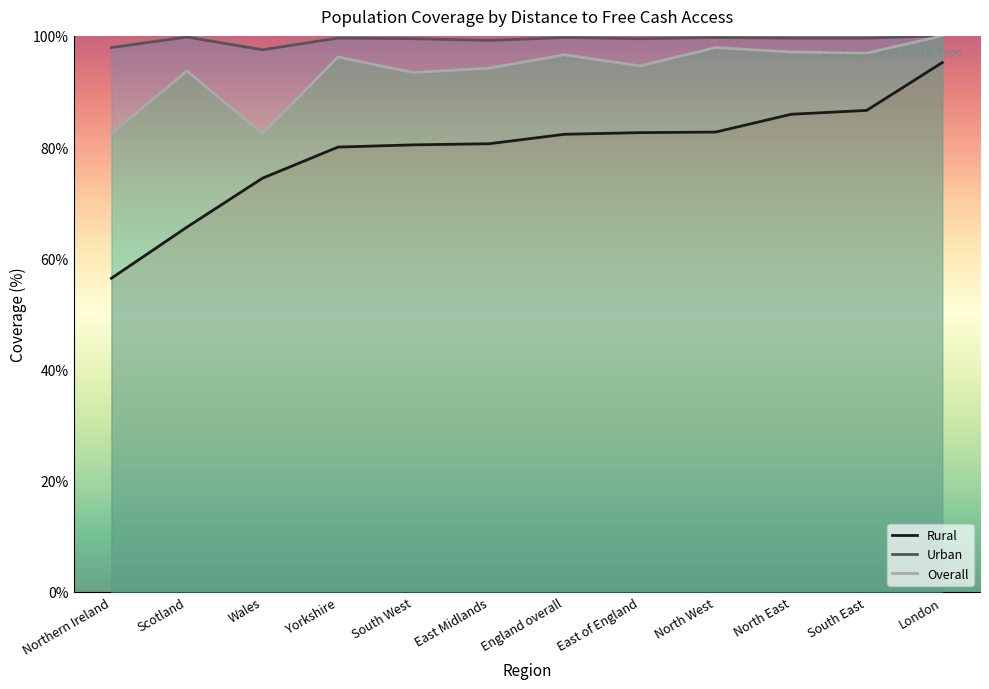

What is the smallest value displayed?

56.4